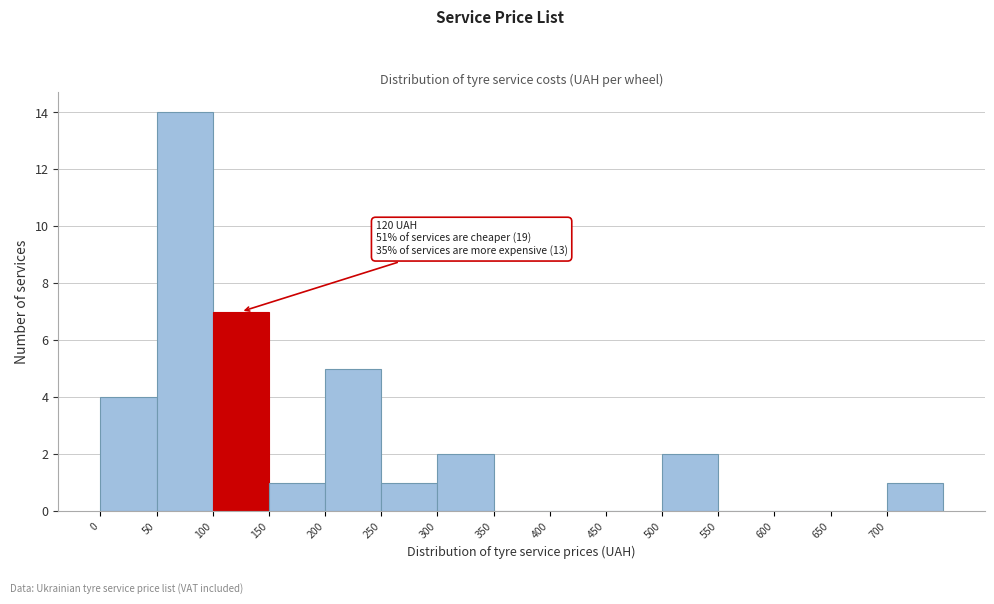

Which range on the x-axis has the tallest bar?

50 to 100